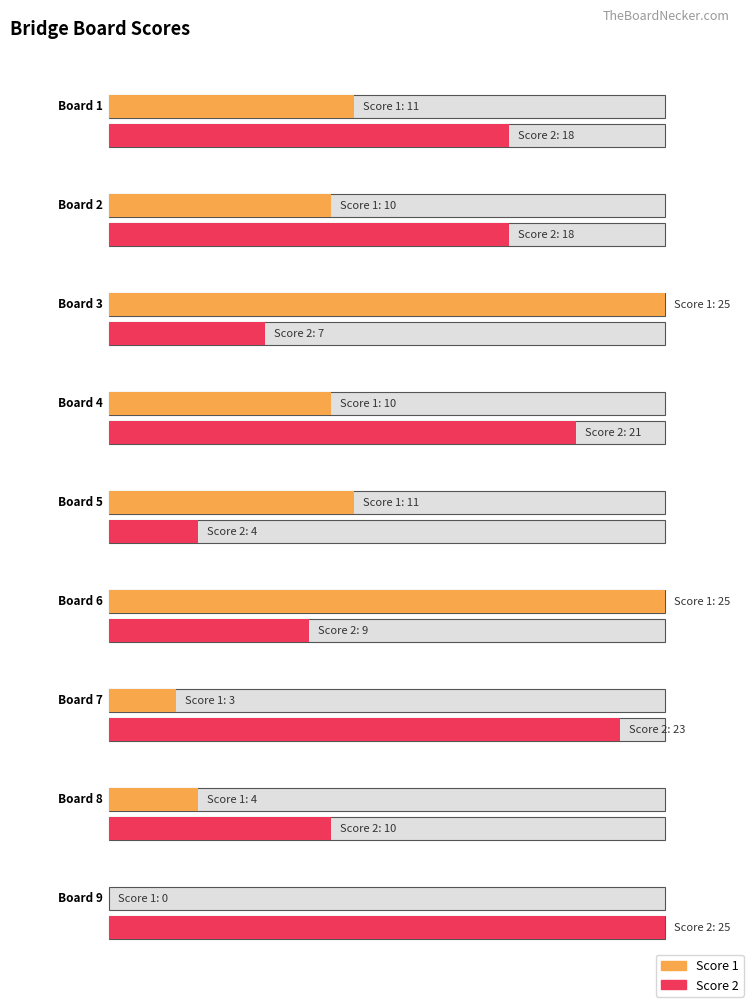

How many distinct data groups are displayed?

2